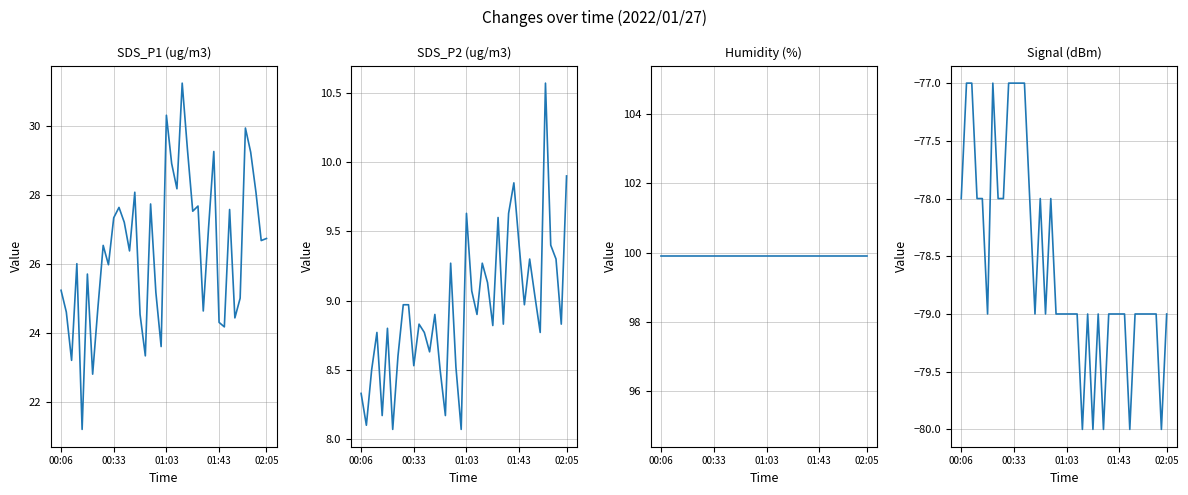

Which has a higher value, 35 or 25?

35